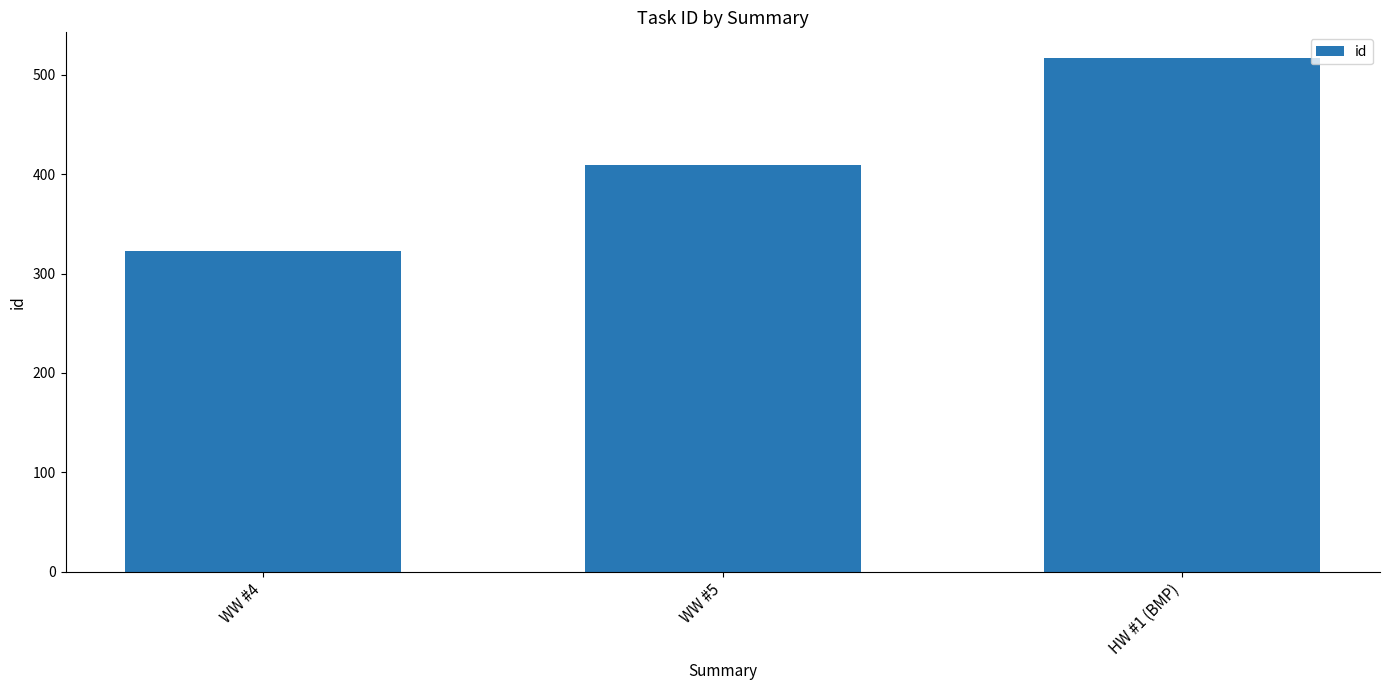

The value at WW #4 is 166. True or false?

False